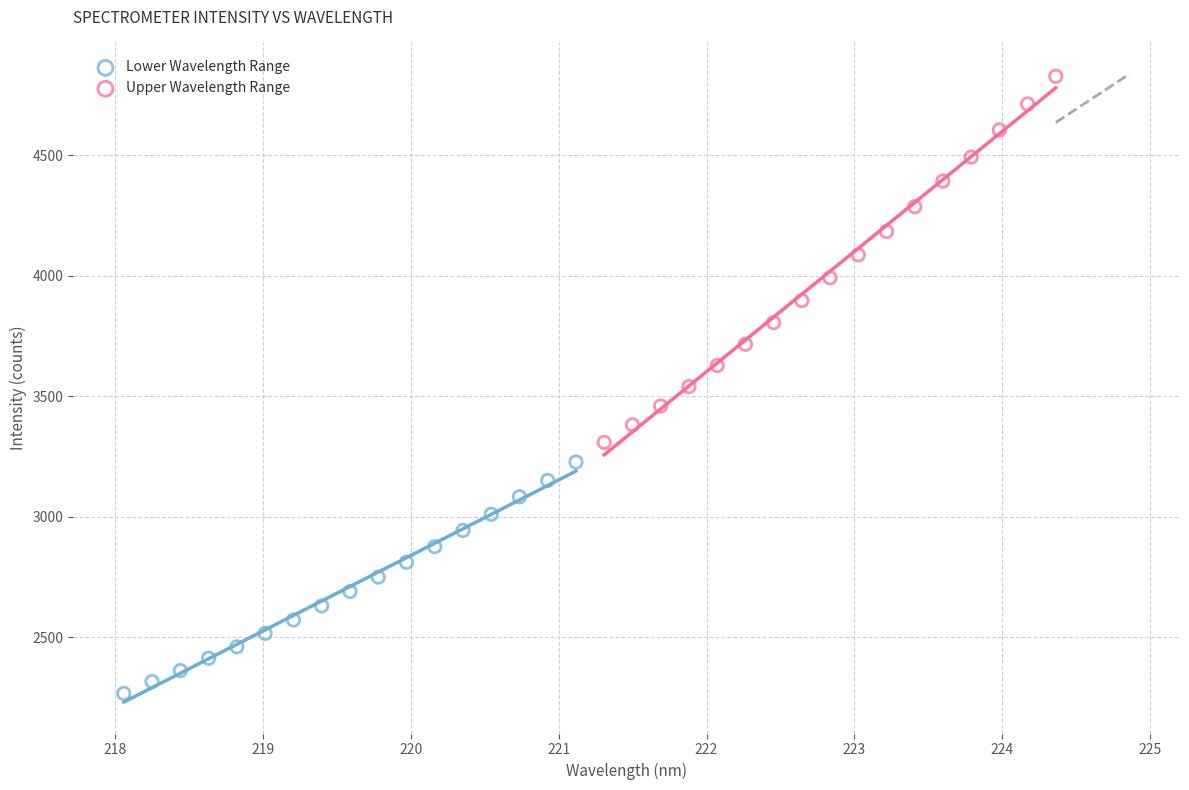

What are all the series names shown in the legend?

Lower Wavelength Range, Upper Wavelength Range